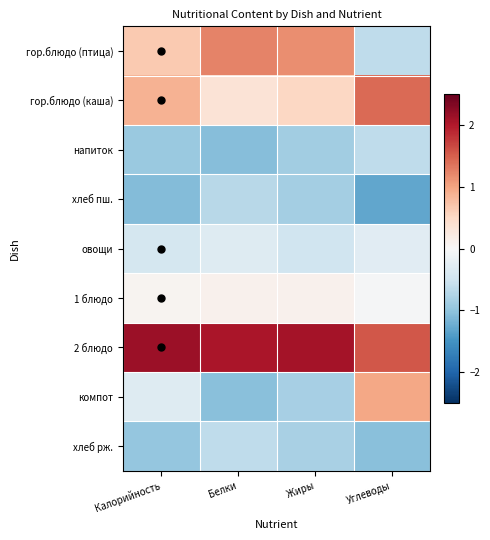

Which series has the largest range (max minus min)?

компот